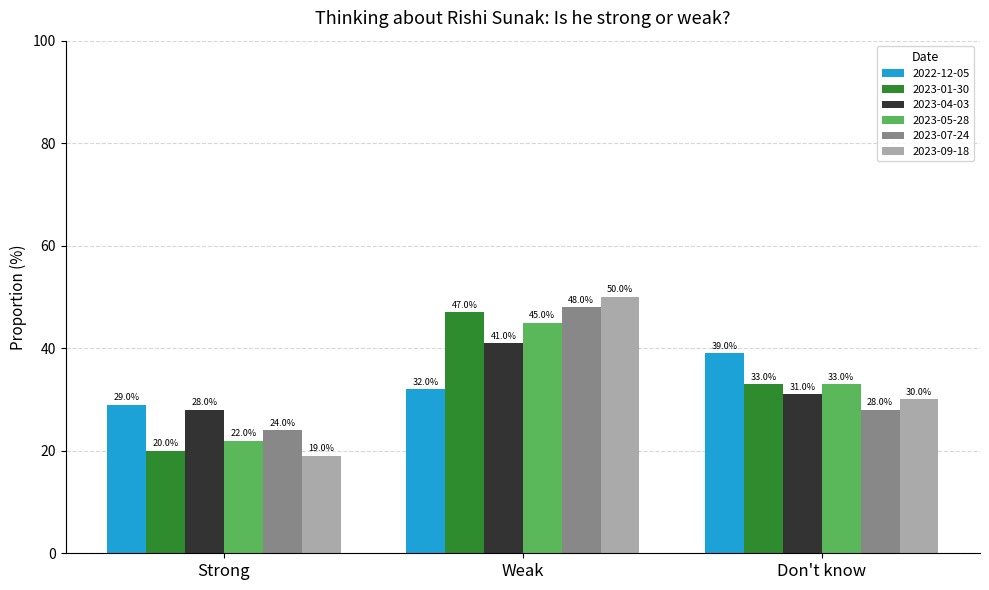

At which category is the sum across all series the highest?

Weak